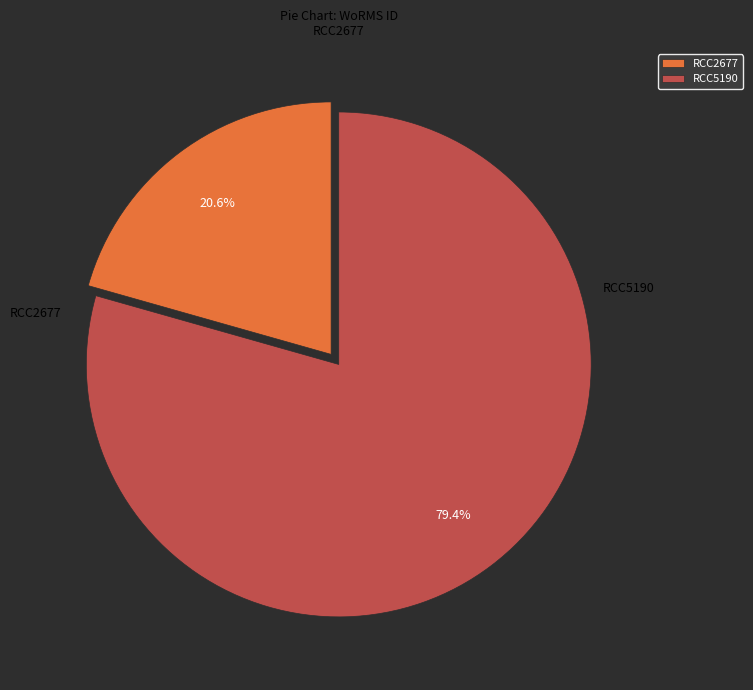

How many slices are in this pie chart?

2